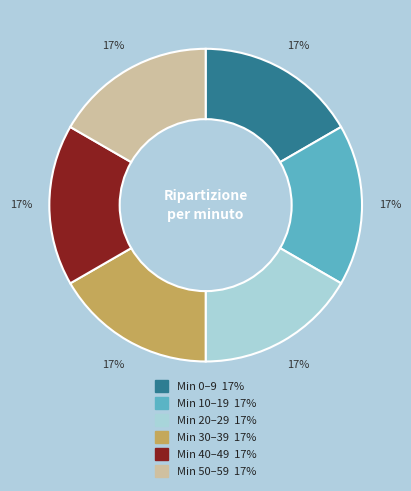

Count the number of slices in the pie.

6